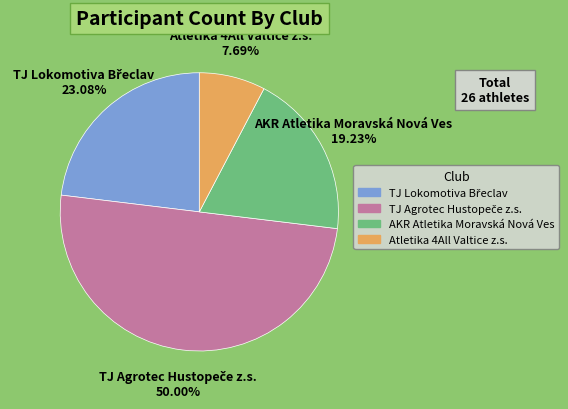

Which category has the smallest portion of the pie?

Atletika 4All Valtice z.s.